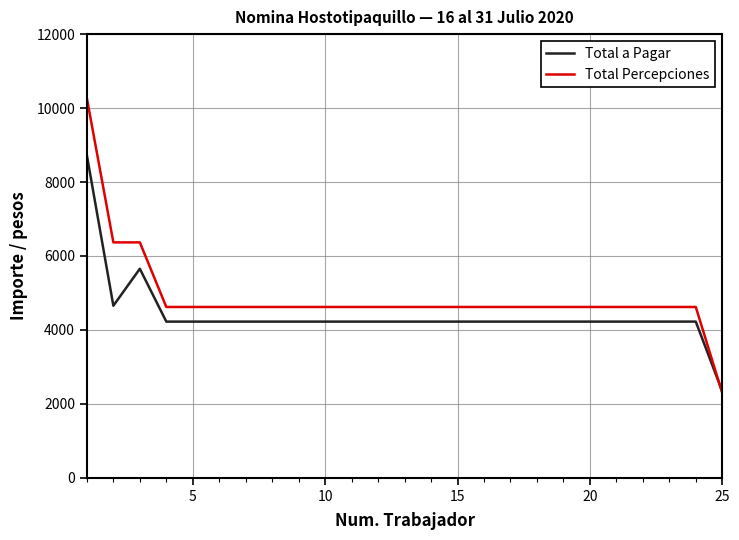

What is the difference between the maximum and minimum values in the Total a Pagar series?

6380.0